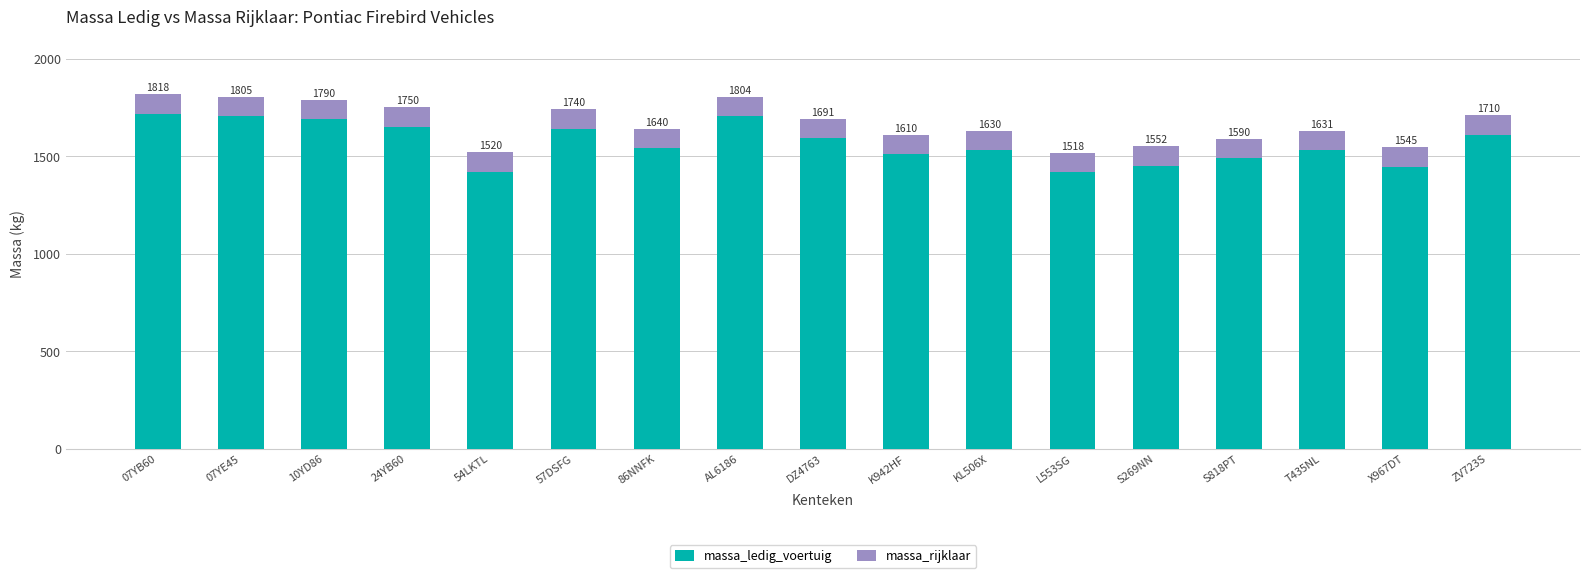

What is the sum of the massa_ledig_voertuig values at X967DT and DZ4763?

3036